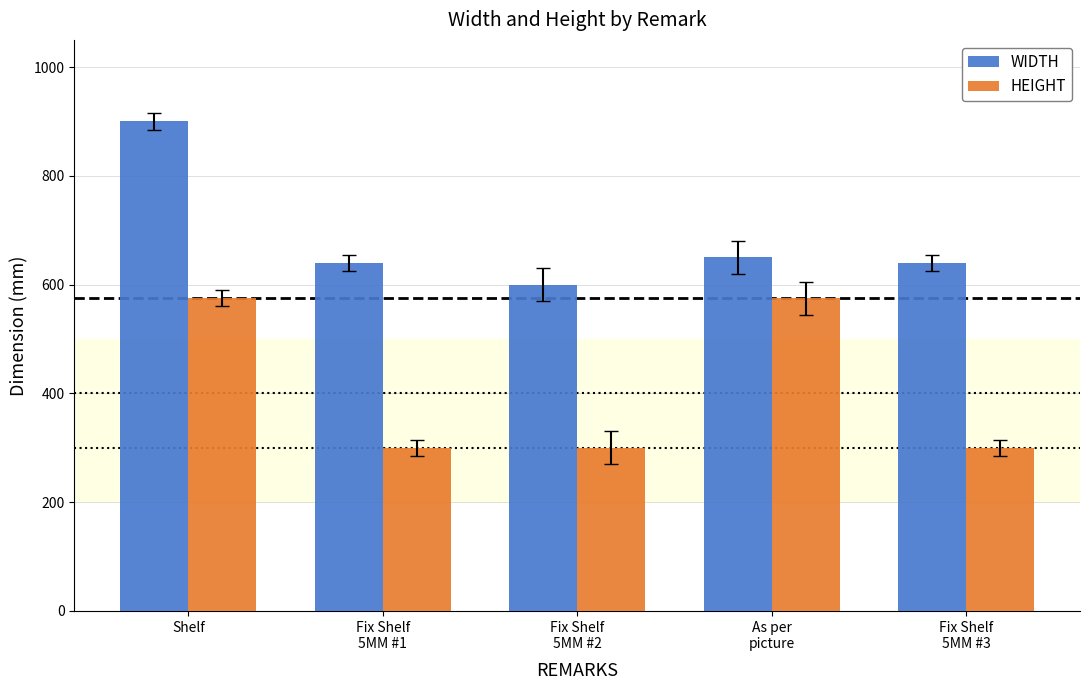

Which series has the largest total across all categories?

WIDTH